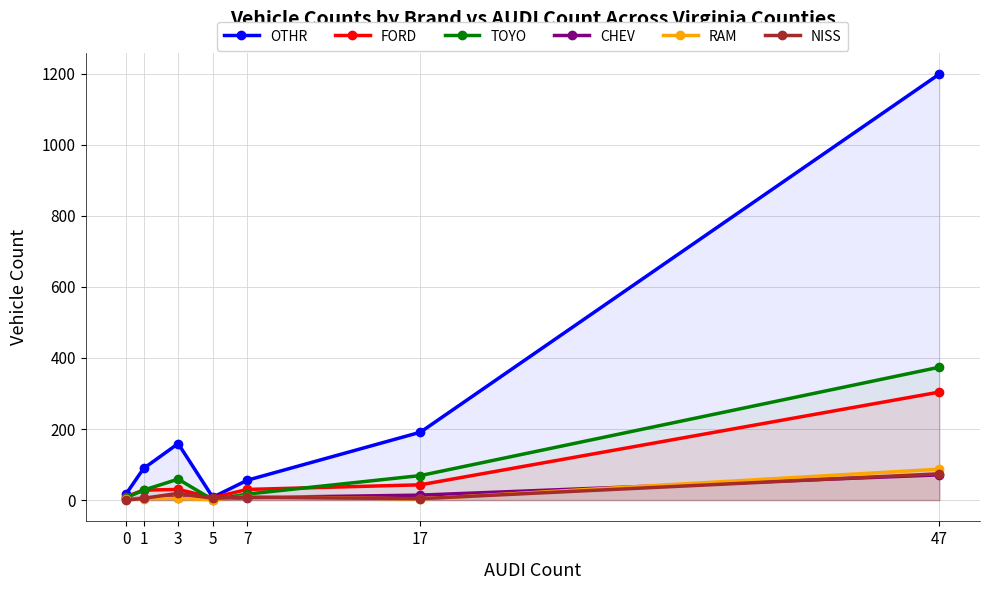

True or false: CHEV and FORD intersect in this chart.

False